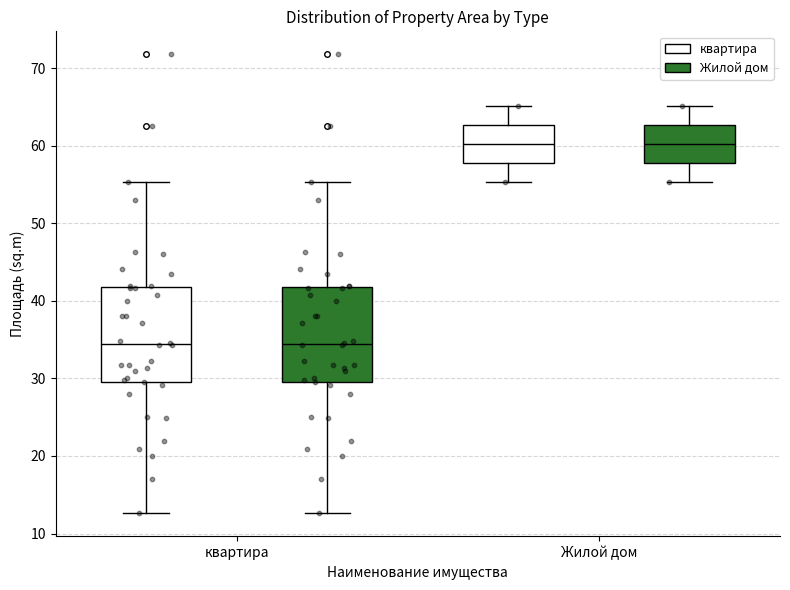

Reading left to right, read every box against the y-axis: the position of its median line, the range the box covers, and the ends of its whiskers. The values are not printed on the chart, so give them approximately, as read against the axis.

квартира (квартира): median 34, box 30 to 42, whiskers 13 to 55
квартира (Жилой дом): median 34, box 30 to 42, whiskers 13 to 55
Жилой дом (квартира): median 60, box 58 to 63, whiskers 55 to 65
Жилой дом (Жилой дом): median 60, box 58 to 63, whiskers 55 to 65